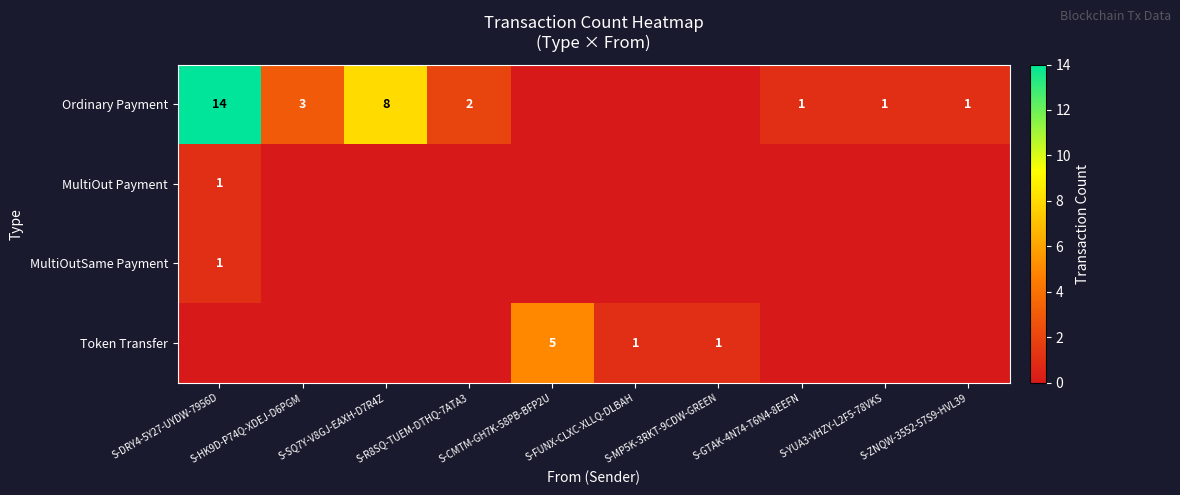

Between S-SQ7Y-V8GJ-EAXH-D7R4Z and S-R8SQ-TUEM-DTHQ-7ATA3, which series saw the biggest shift?

Ordinary Payment